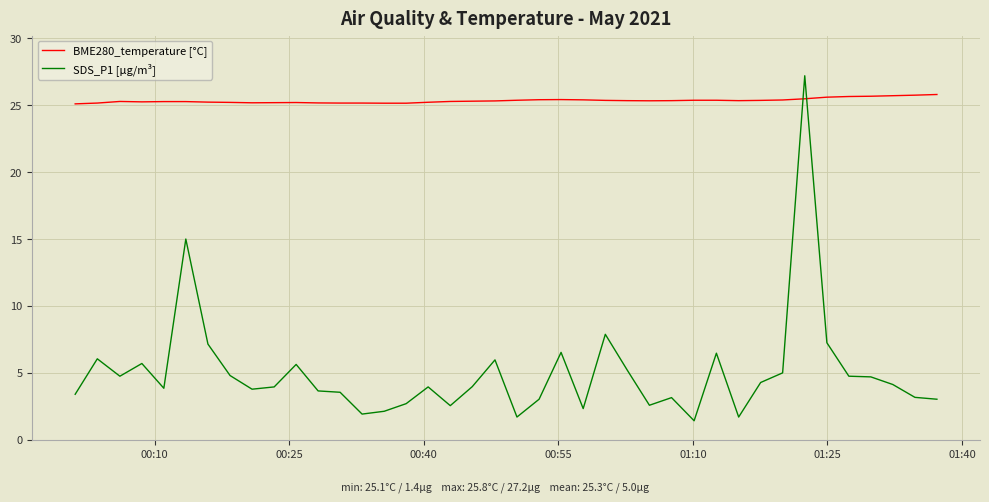

Which series has the largest range (max minus min)?

SDS_P1 [µg/m³]